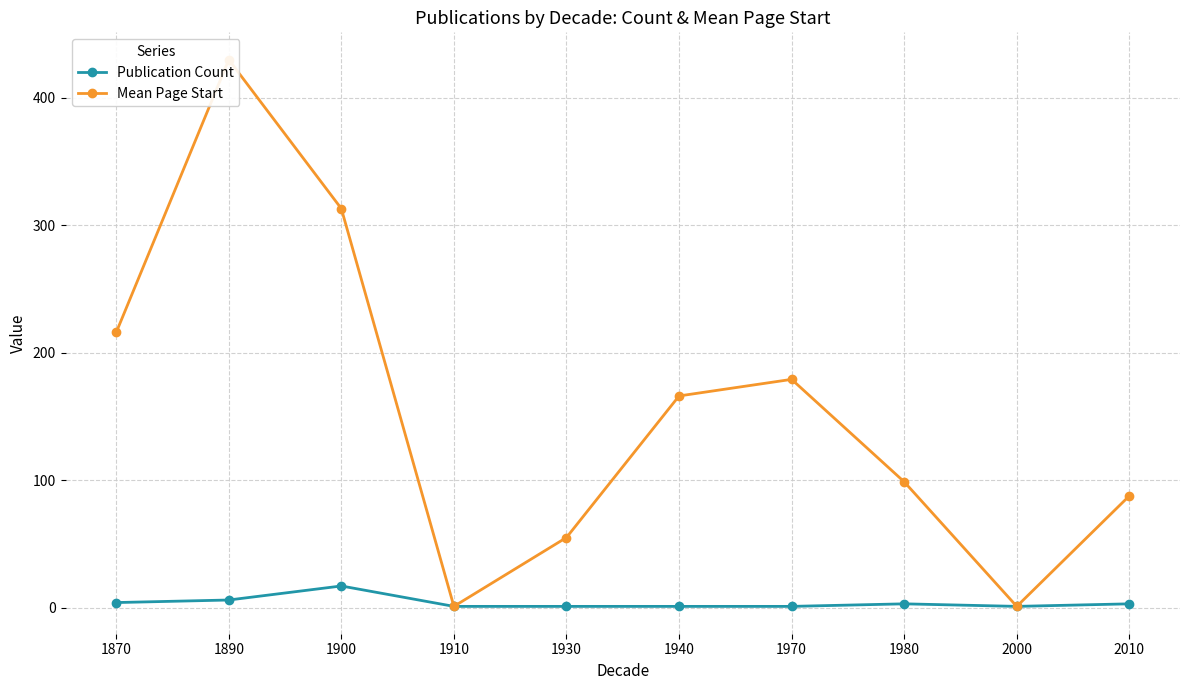

At which category does the chart reach its minimum across all series?

1910